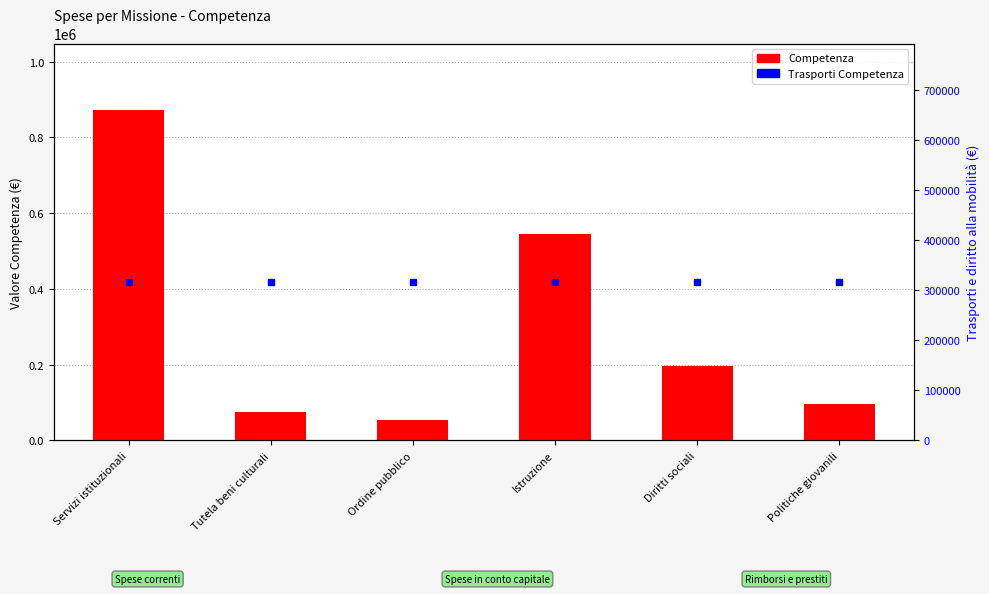

The Trasporti Competenza series shows 445062.1 at Ordine pubblico. True or false?

False